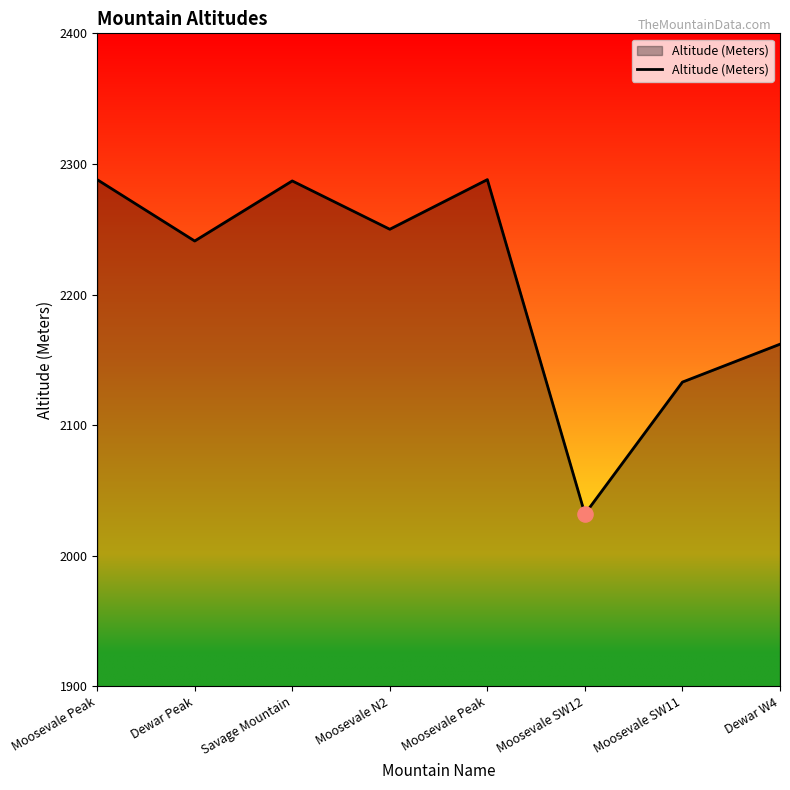

What is the change in value from Moosevale Peak to Moosevale SW12?

-256